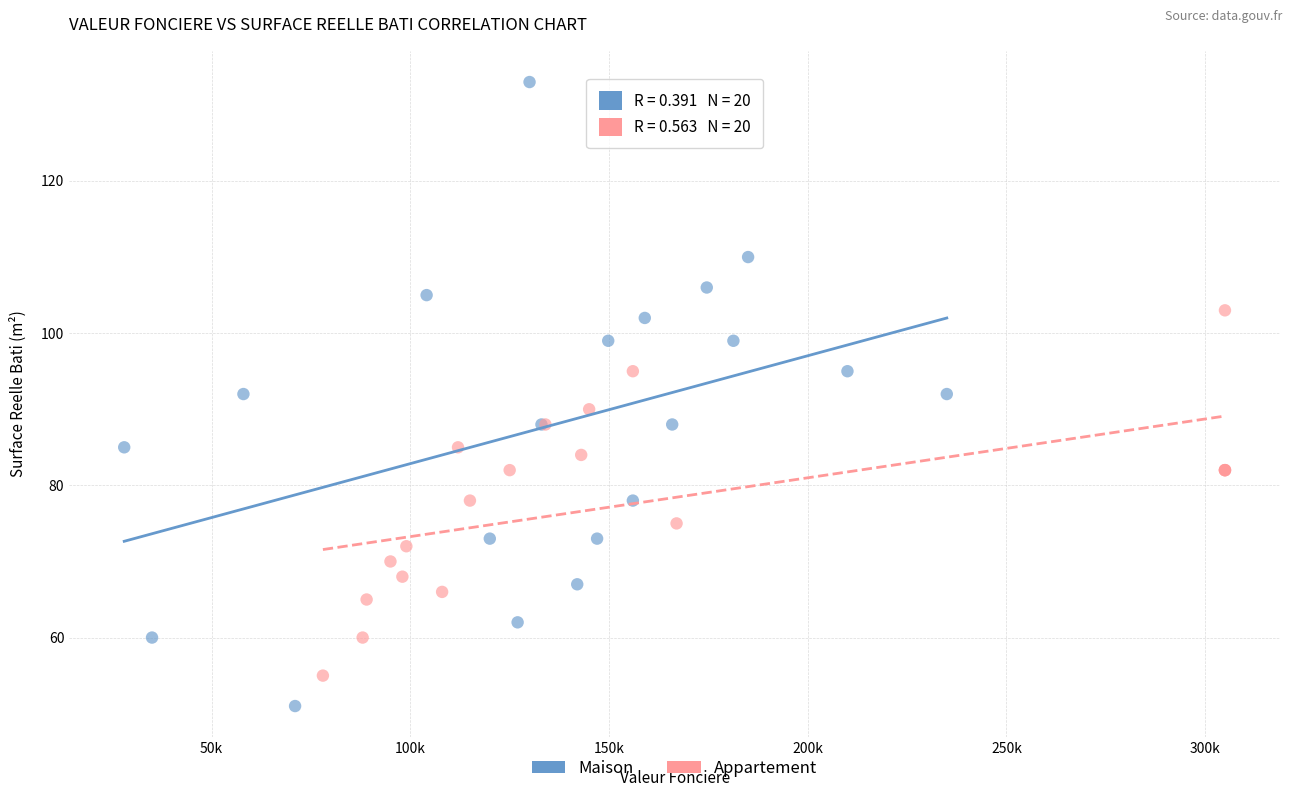

Which series has the widest spread of Y values?

Maison